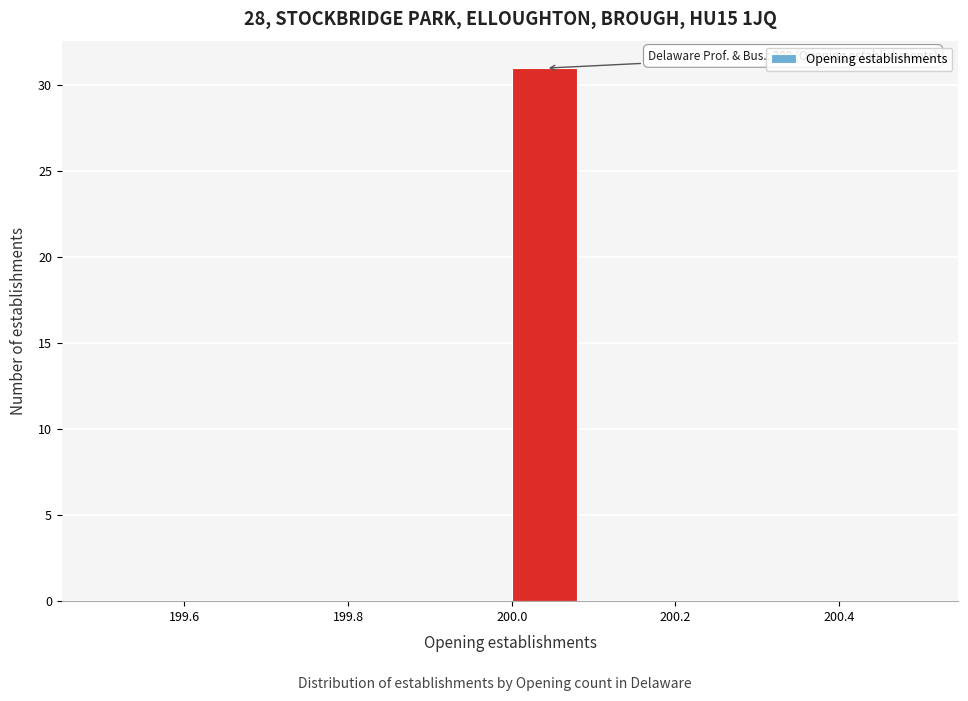

Which range on the x-axis has the tallest bar?

200.00 to 200.08